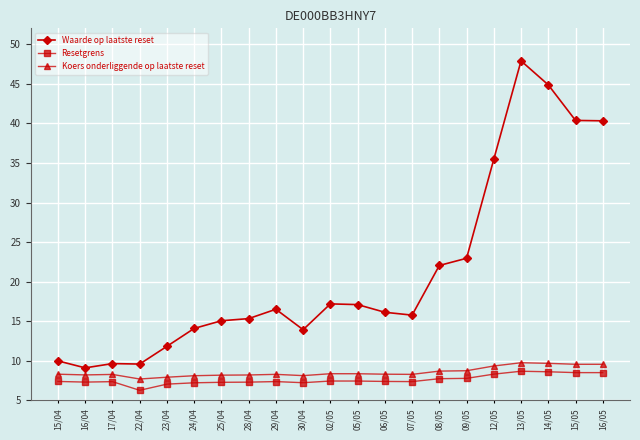

True or false: Resetgrens and Waarde op laatste reset intersect in this chart.

False